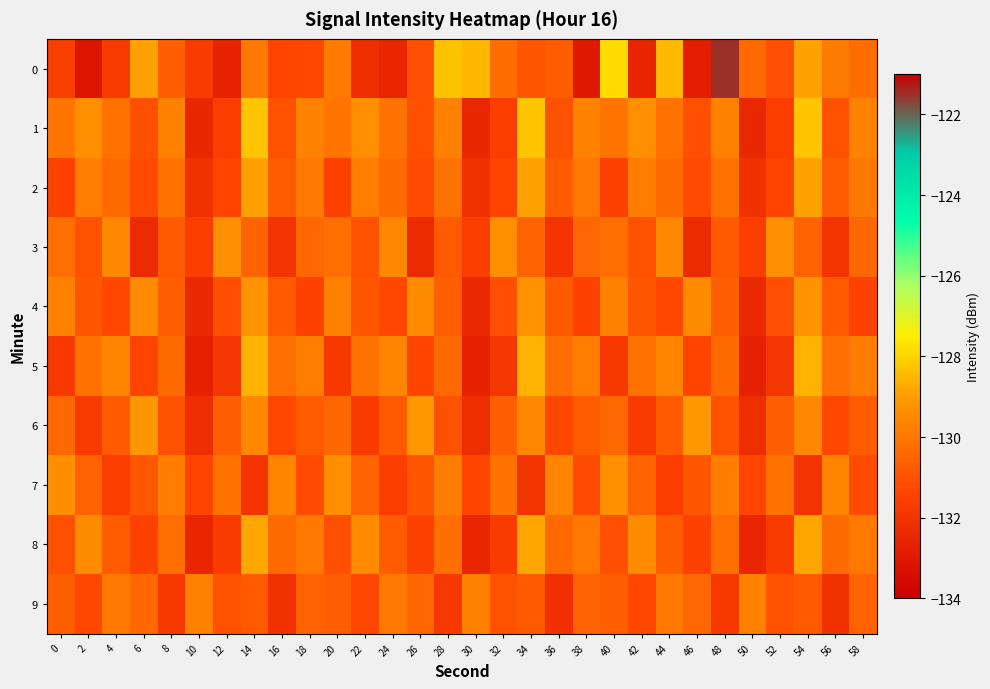

What is the total value across all series at 52?

-1309.7